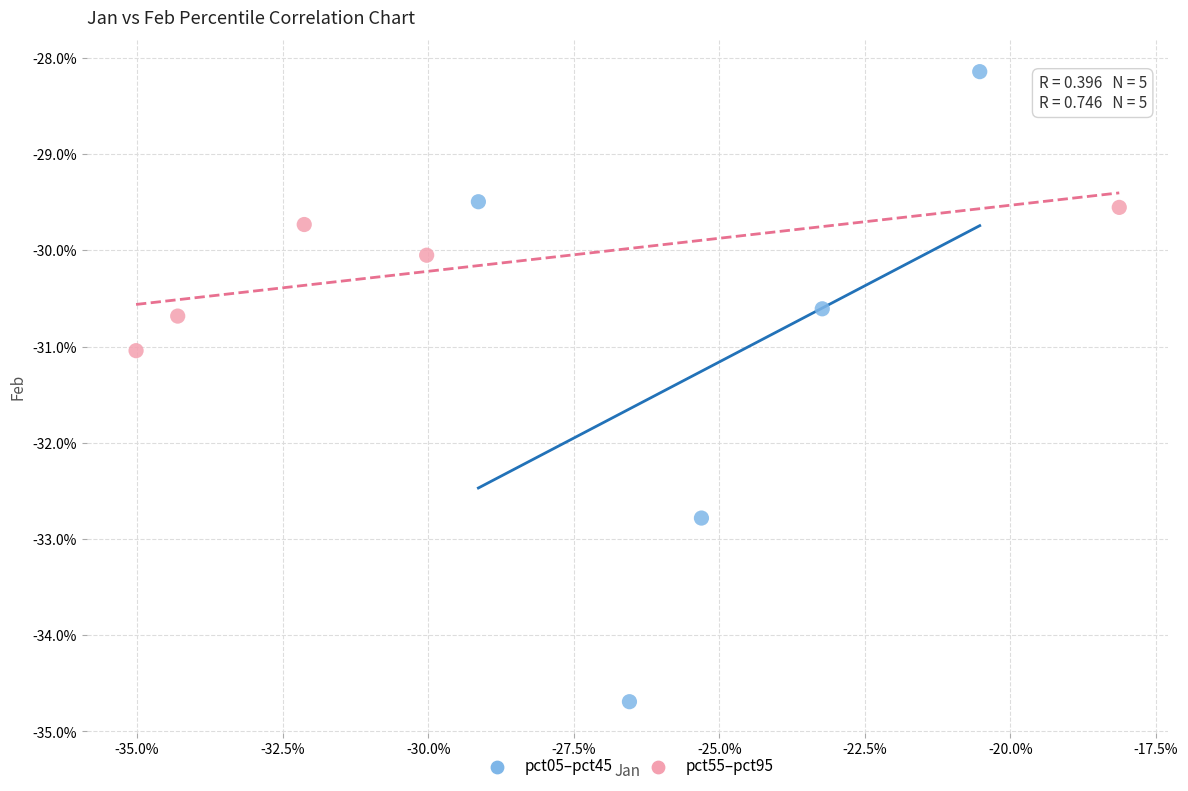

Which series contains the highest Y value?

pct05–pct45